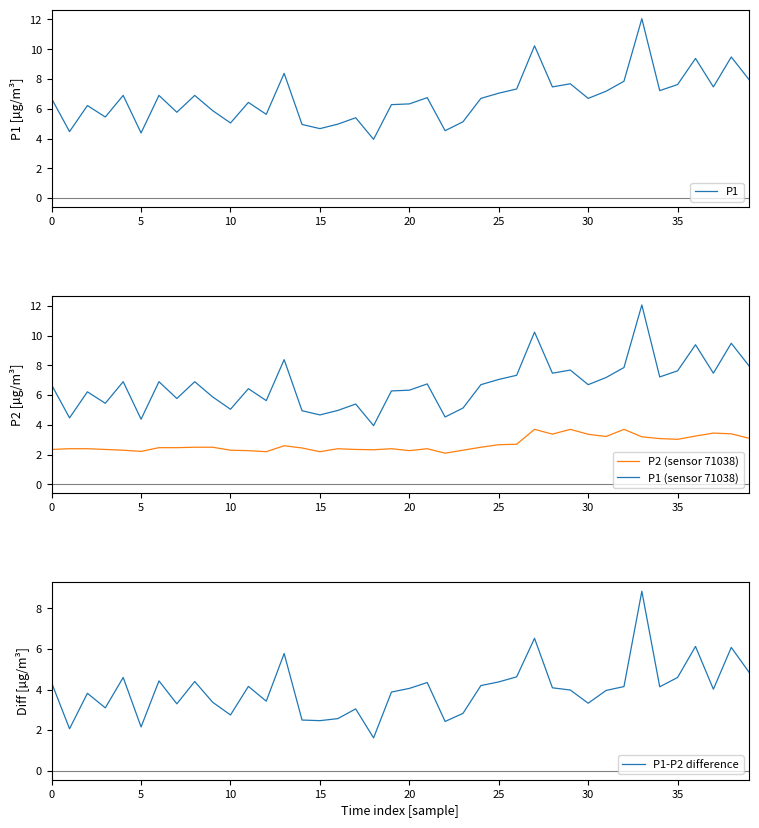

What is the sum of all P1 values?

267.4